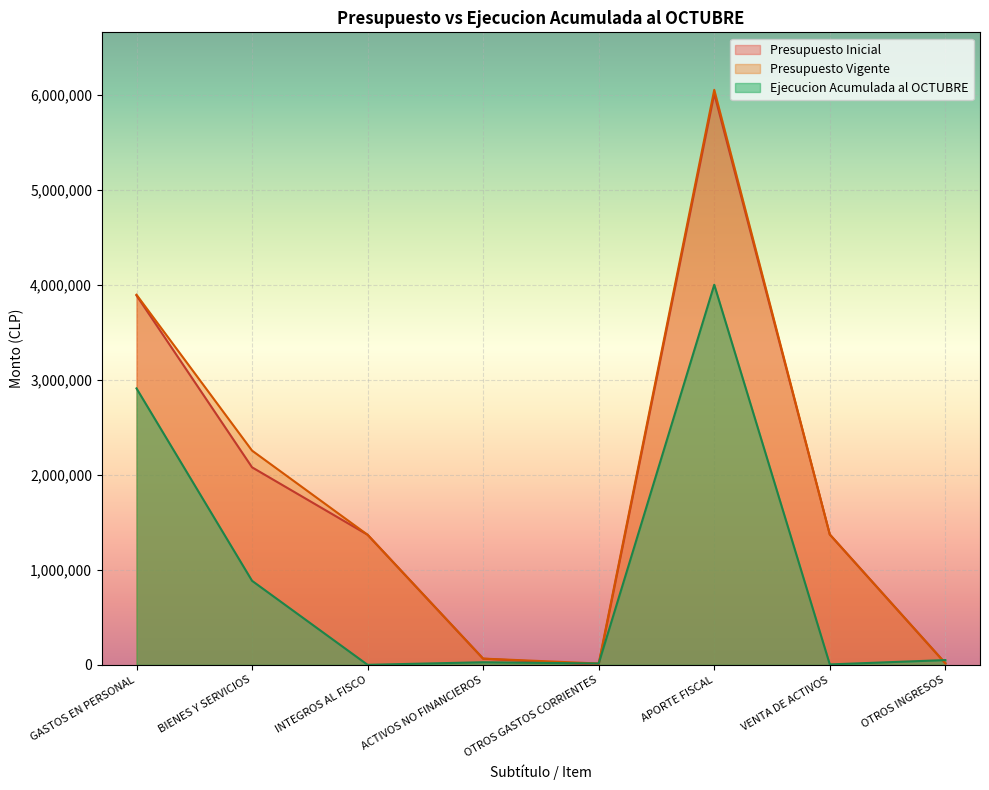

At which category does Presupuesto Vigente reach its first local peak?

APORTE FISCAL